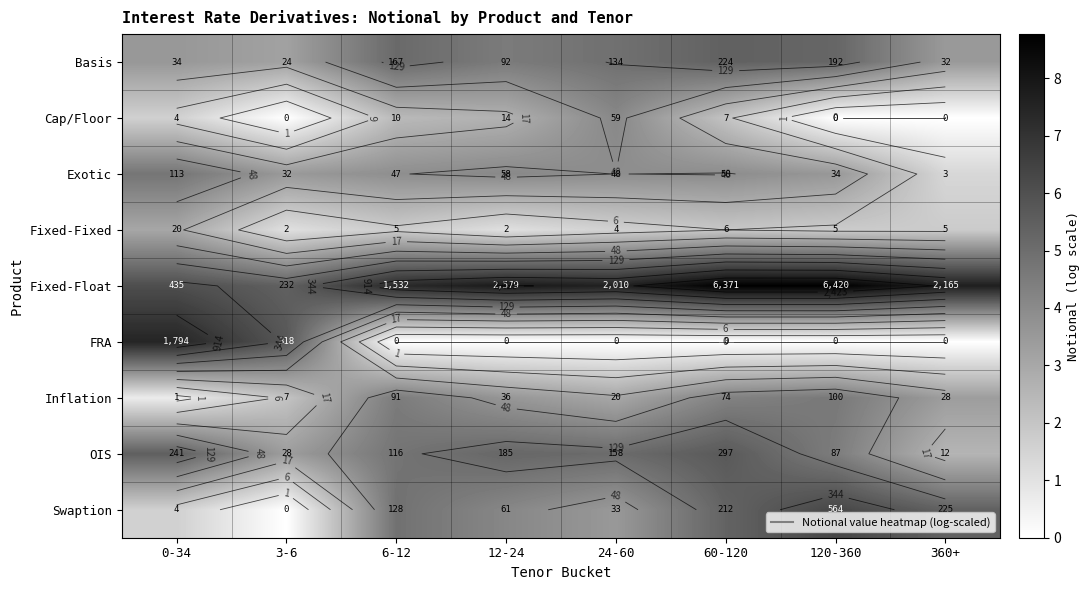

At which label is OIS closest to 4?

120-360